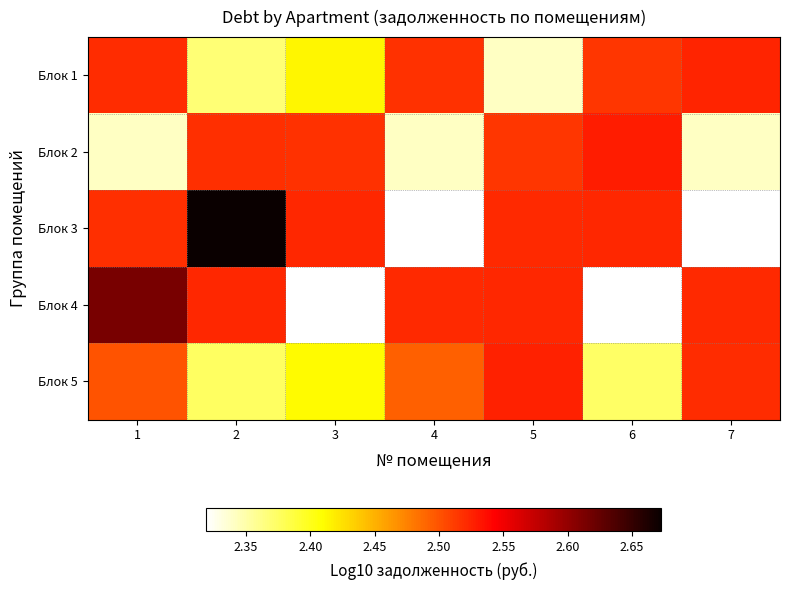

Which has a higher value, 2 or 6?

6